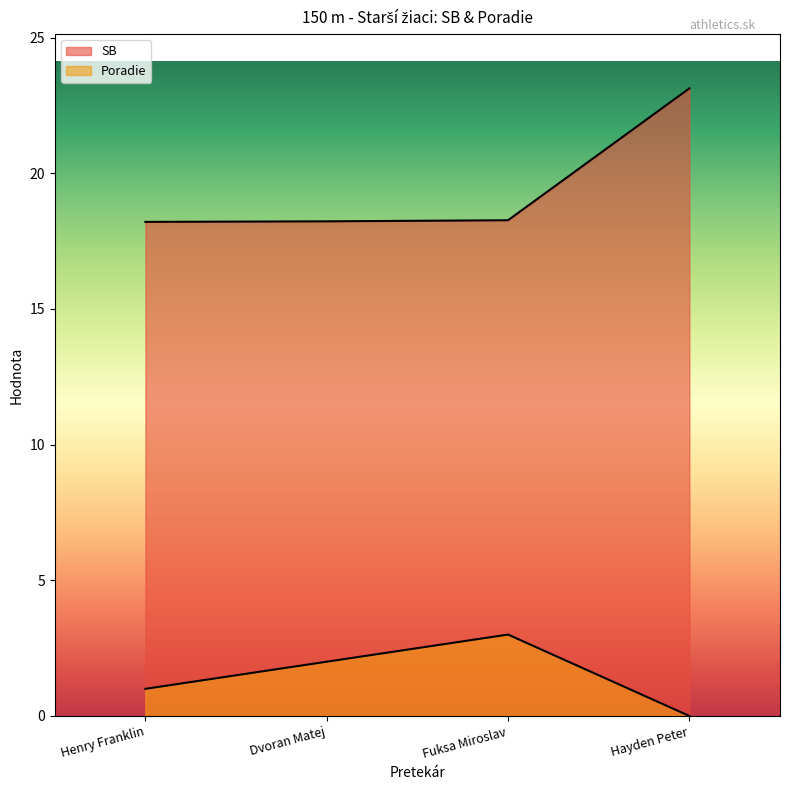

At which category does the chart reach its minimum across all series?

Hayden Peter